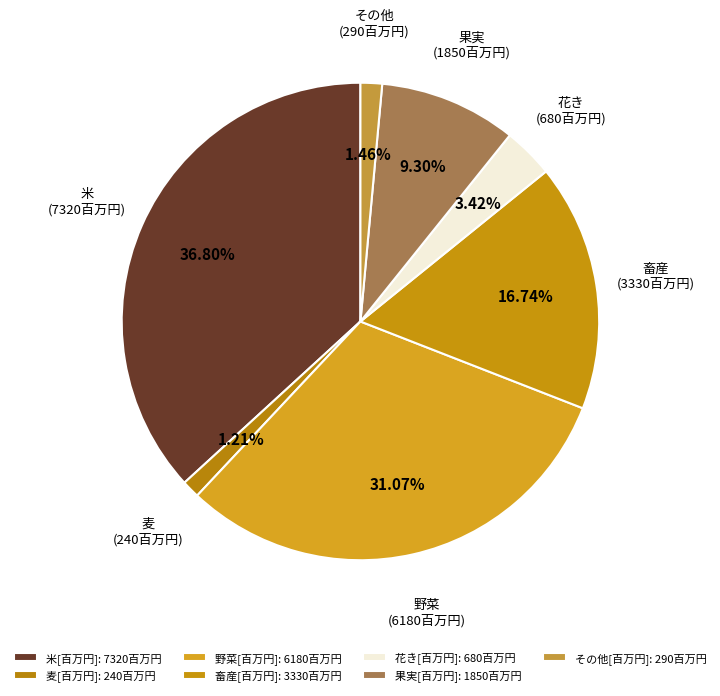

What percentage is the 米[百万円] slice, to the nearest percent?

37%